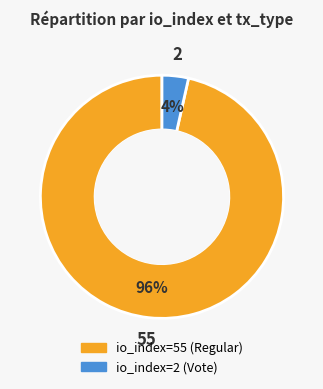

To the nearest percent, what is the average slice percentage?

50%